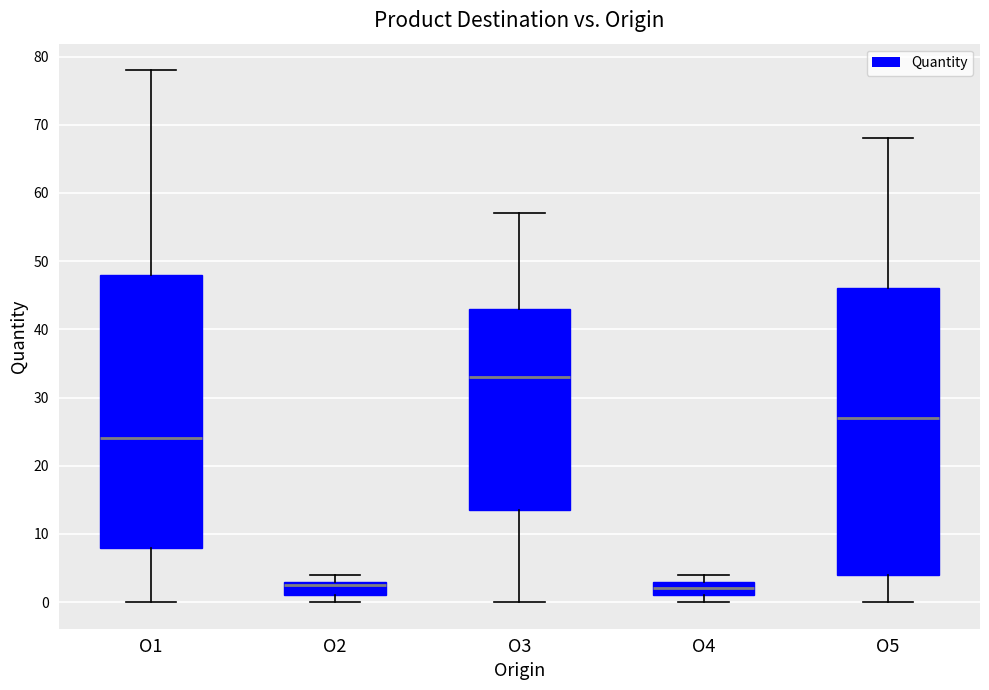

Comparing the boxes themselves (not the whiskers), which one is the tallest?

O5